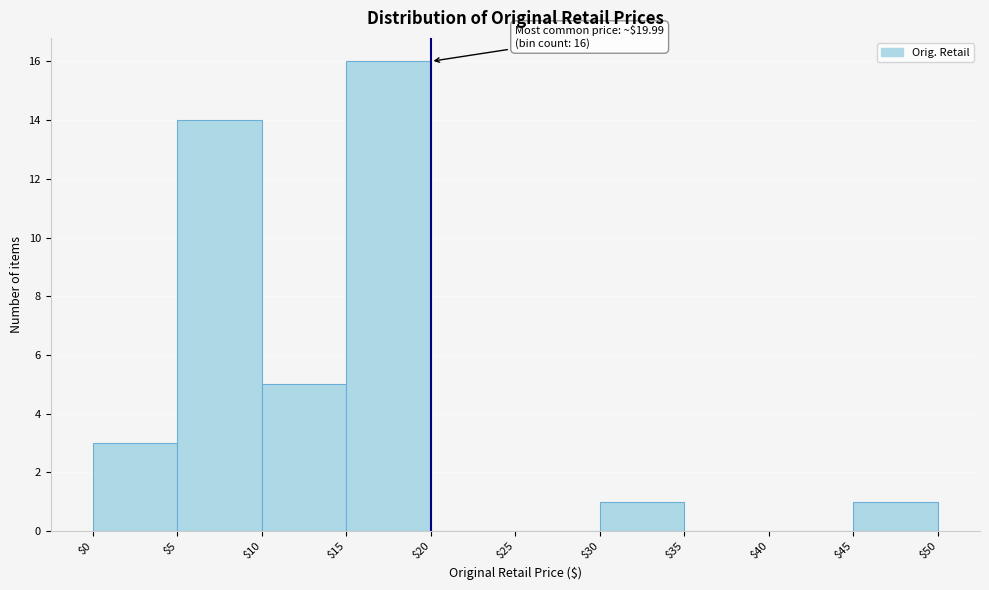

Over which range of the x-axis is the bar tallest?

$15 to $20